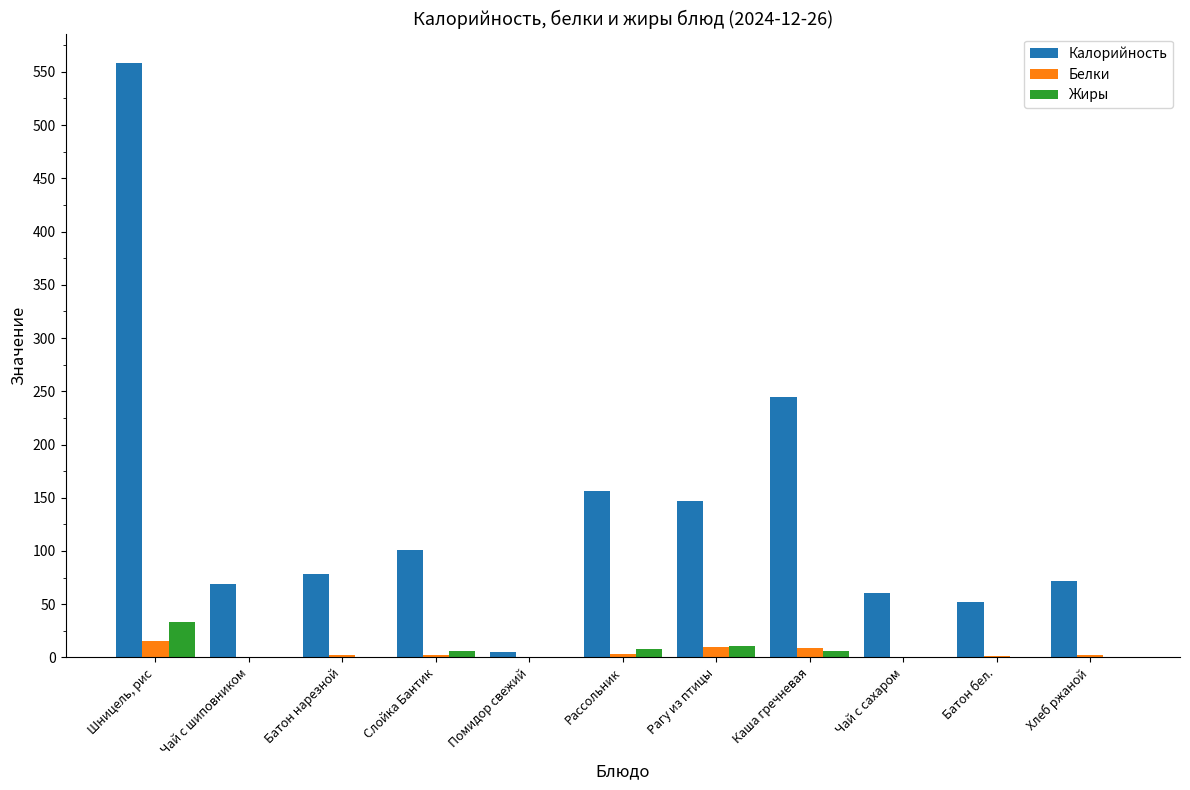

Which series has the widest spread of values?

Калорийность